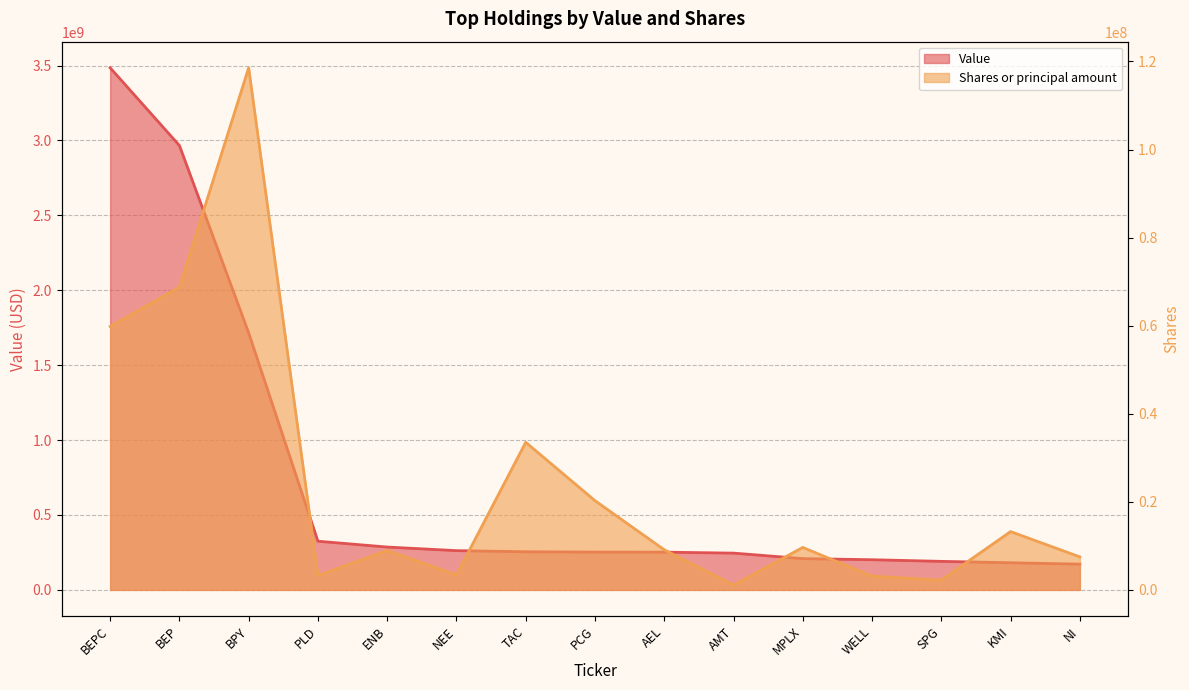

Reading left to right, transcribe all the data shown in this chart.

Value: 3485352000	2966537000	1715747000	324836000	285984000	262000000	254491000	252399000	251873000	245462000	208782000	201316000	190445000	180995000	171889000
Shares or principal amount: 59813835	68749416	118572736	3259441	8939791	3395975	33512585	20256722	9106042	1093567	9643513	3115383	2233171	13240287	7492979